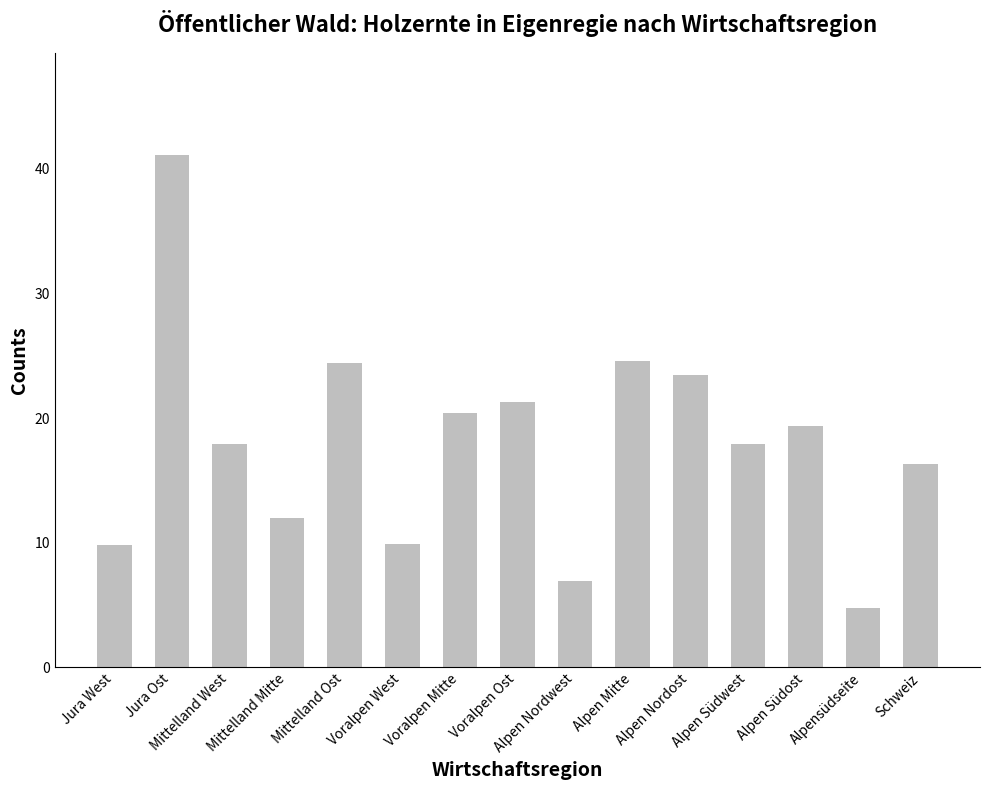

What is the value of the 8th bar from the left?

21.3